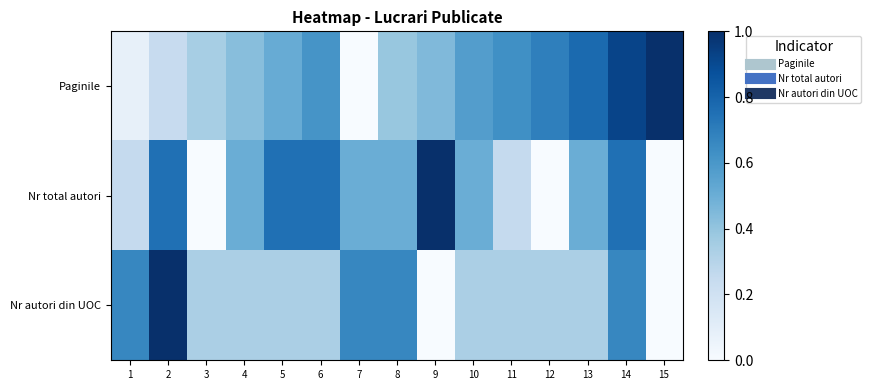

Which series has the widest spread of values?

Paginile